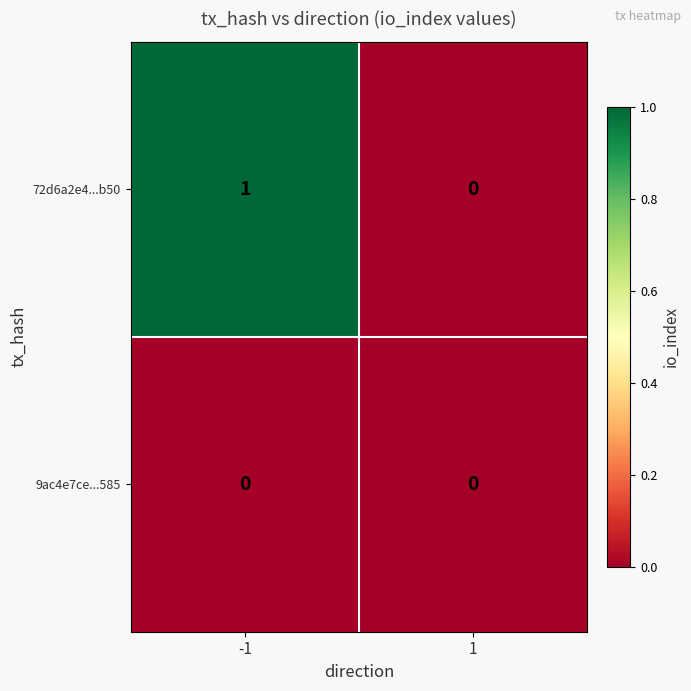

Between -1 and 1, which series saw the biggest shift?

72d6a2e4...b50